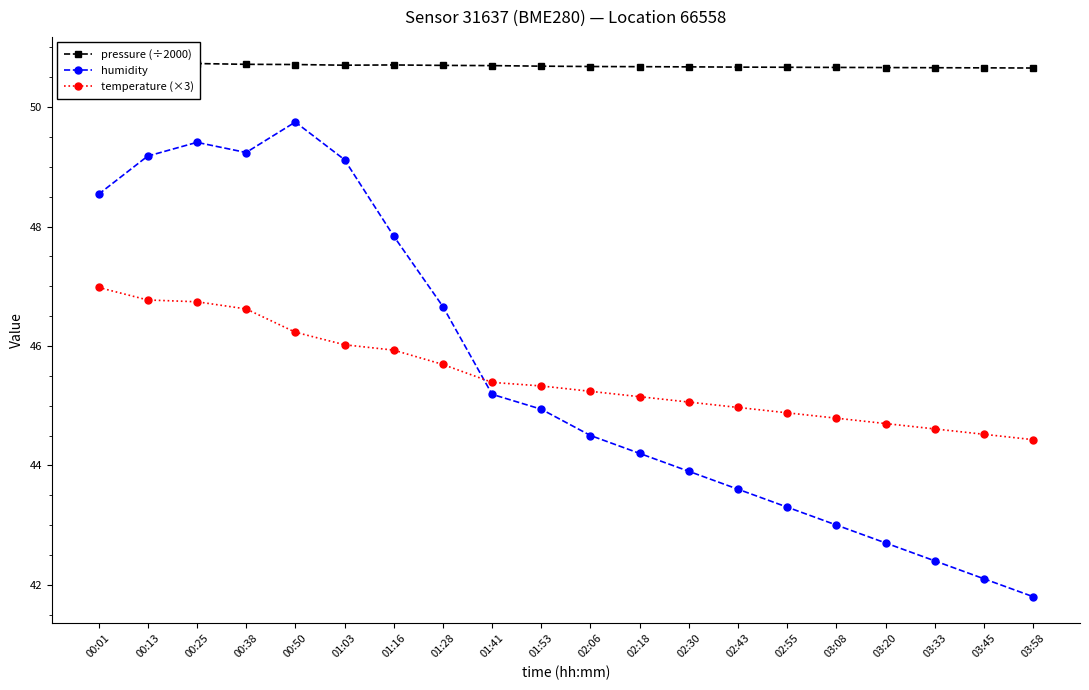

The value of temperature (×3) at 01:41 is 45.4. True or false?

True